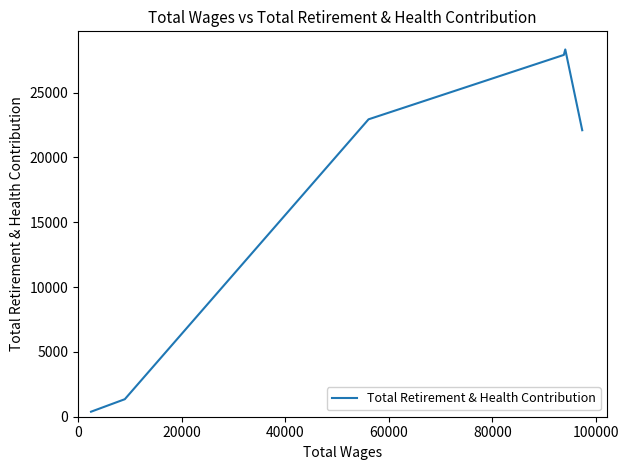

Count the number of data series in this chart.

1